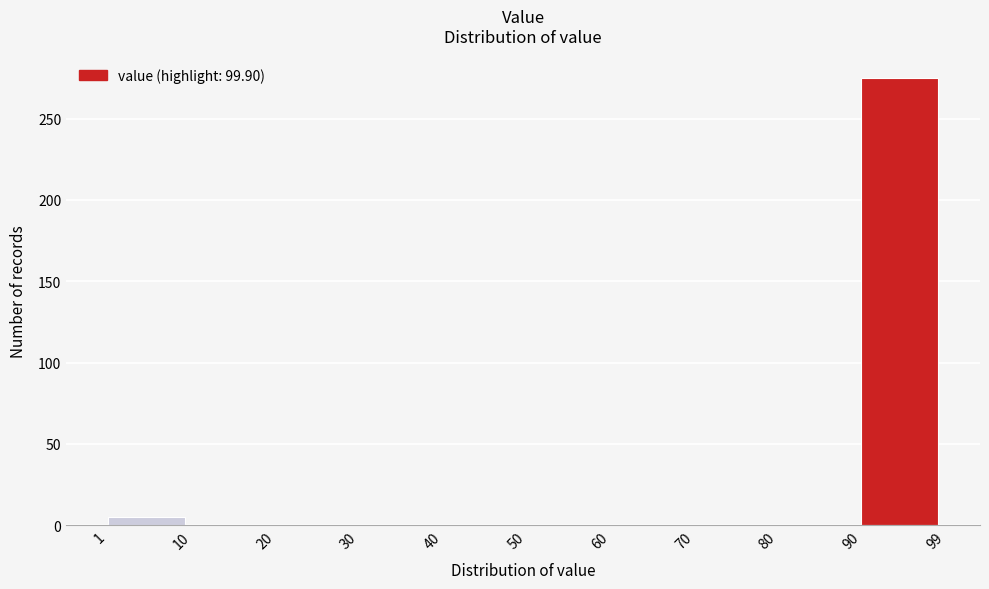

Reading left to right, transcribe this chart: for each bar, give the range it covers on the x-axis and its height. The values are not printed on the chart, so give them approximately, as read against the axis.

1 to 10: 5
10 to 20: 0
20 to 30: 0
30 to 40: 0
40 to 50: 0
50 to 60: 0
60 to 70: 0
70 to 80: 0
80 to 90: 0
90 to 99: 275